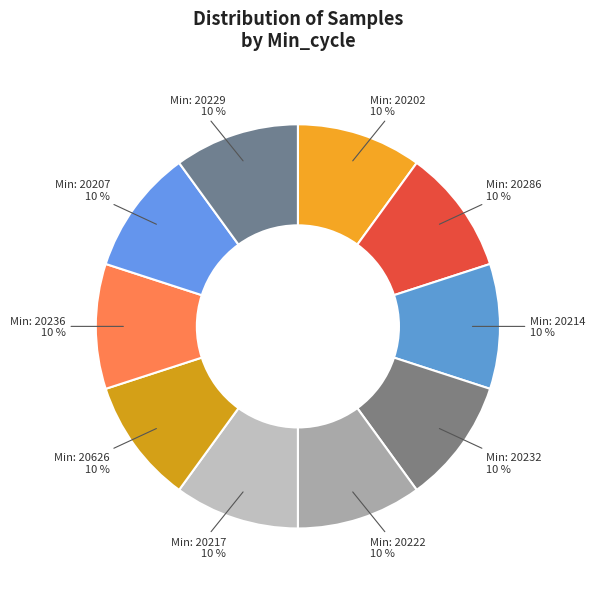

Count the number of slices in the pie.

10